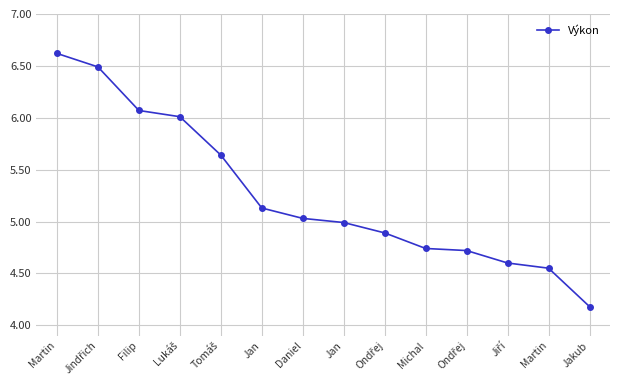

What is the difference between the maximum and minimum values?

2.4